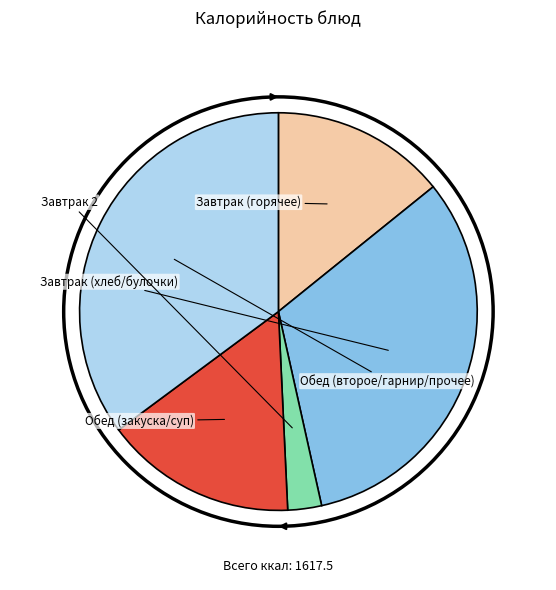

Is there any slice that represents more than half of the pie?

No